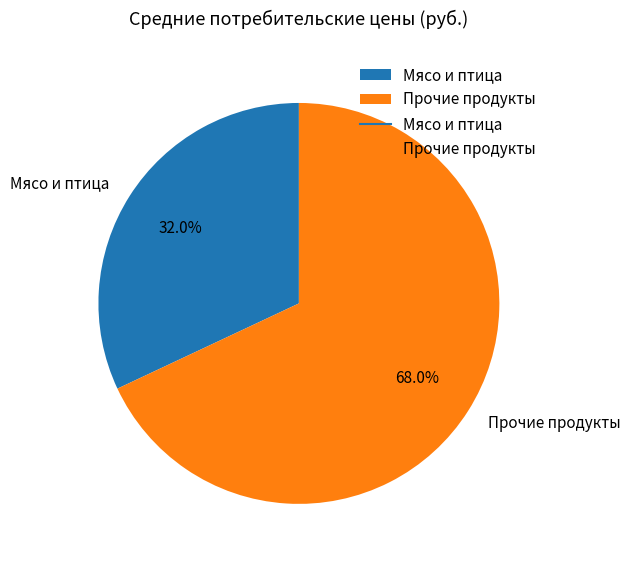

Between Мясо и птица and Прочие продукты, which is larger?

Прочие продукты